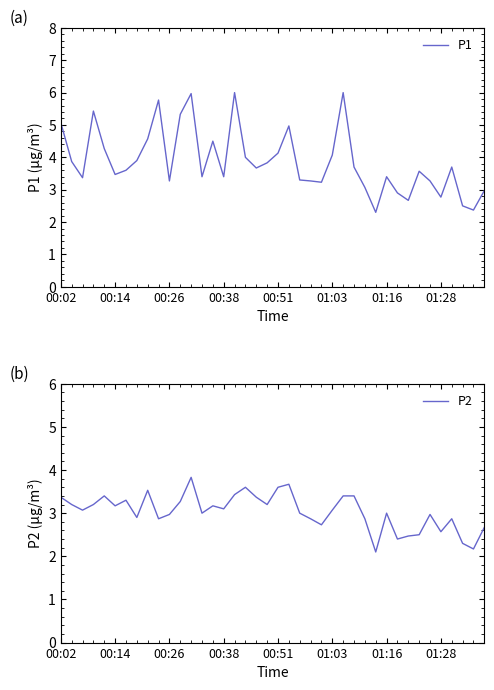

What is the sum of all P1 values?

154.8